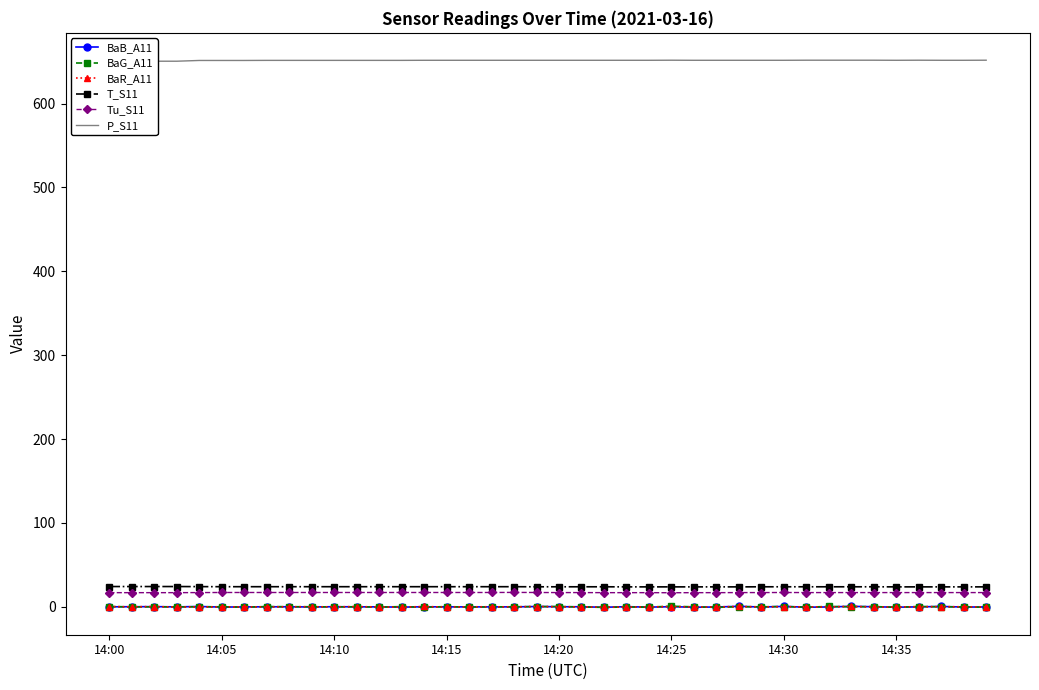

What is the lowest value of the BaB_A11 series?

-0.5